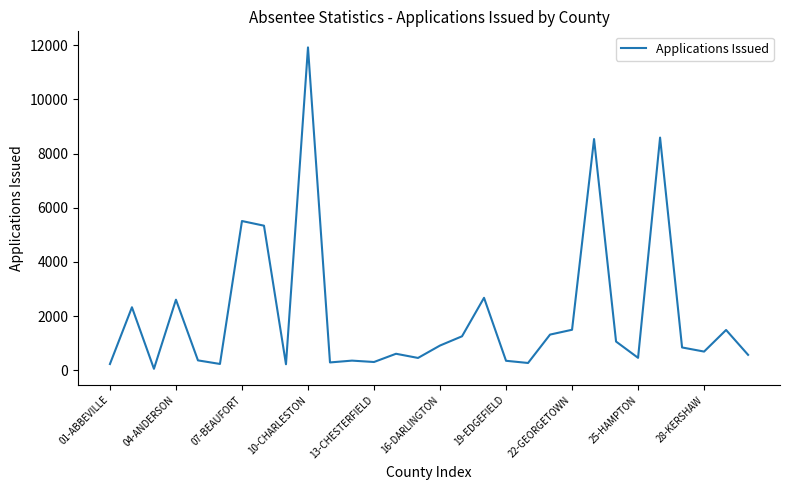

What is the difference between the maximum and minimum values?

11864